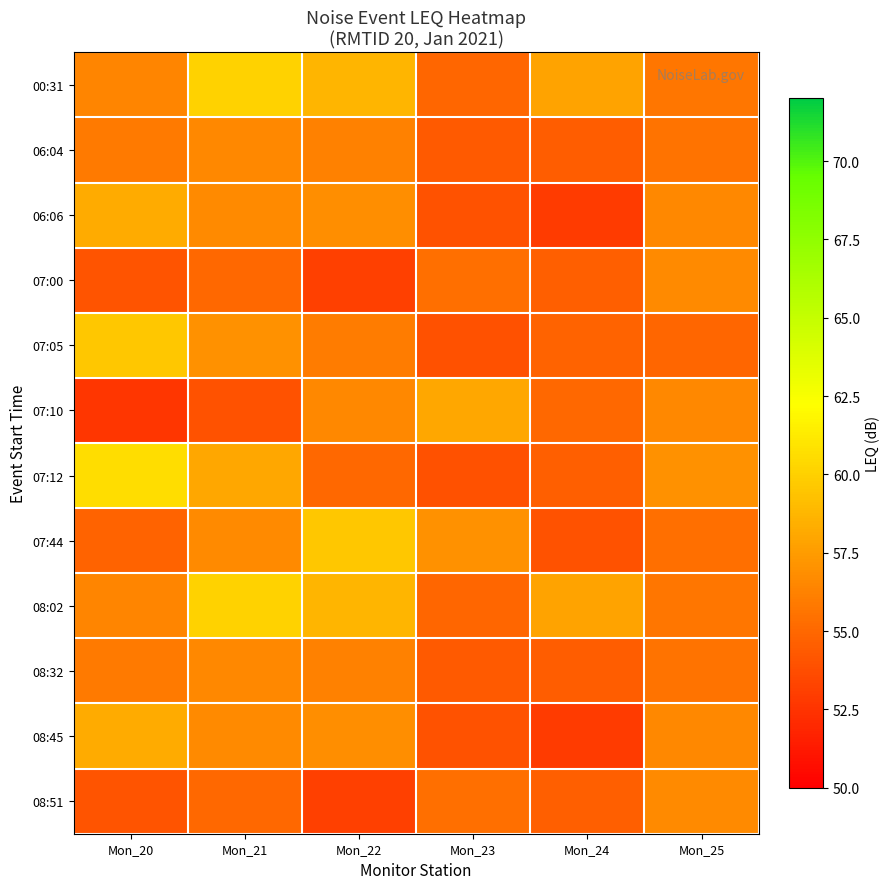

Count the number of data series in this chart.

12